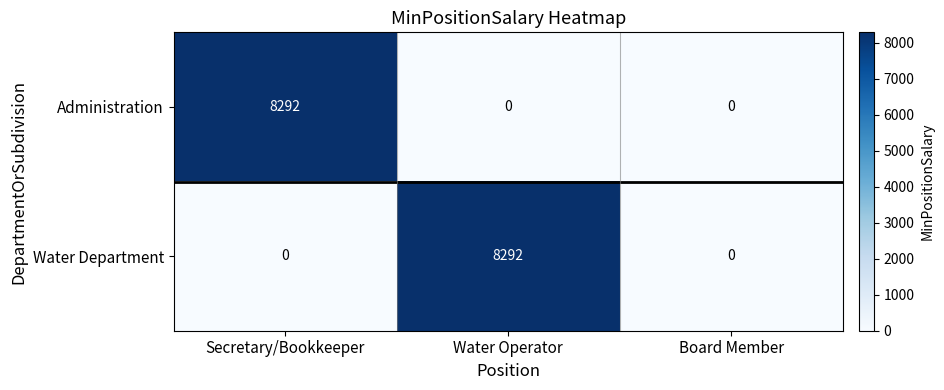

The value of Administration at Secretary/Bookkeeper is 4134. True or false?

False